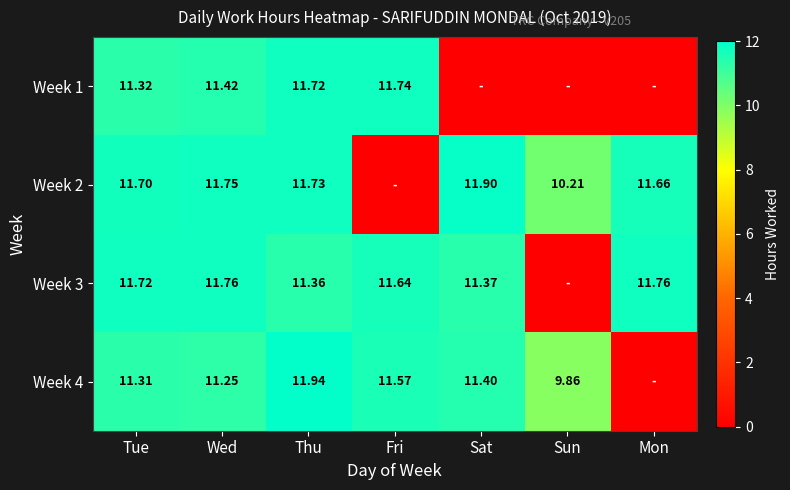

Is the value of Week 3 at Fri greater than the value of Week 4 at Sat?

Yes